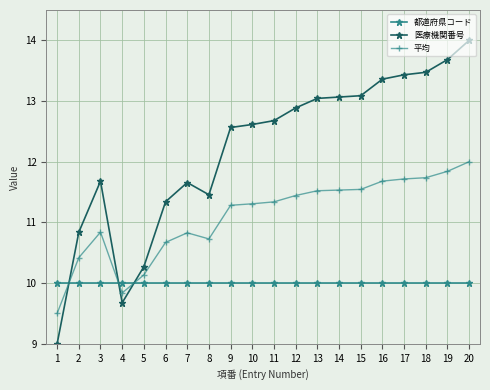

What are all the series names shown in the legend?

都道府県コード, 医療機関番号, 平均